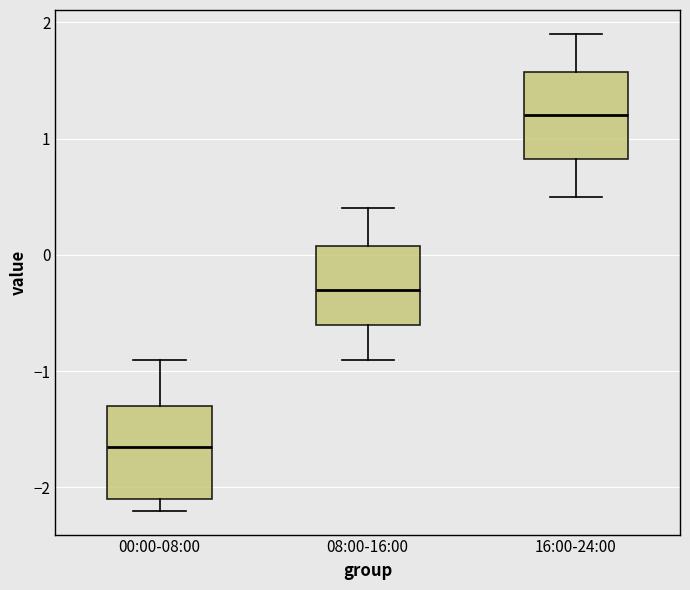

Where does the median line of the box for 16:00-24:00 sit on the y-axis? The values are not printed on the chart, so give them approximately, as read against the axis.

1.2